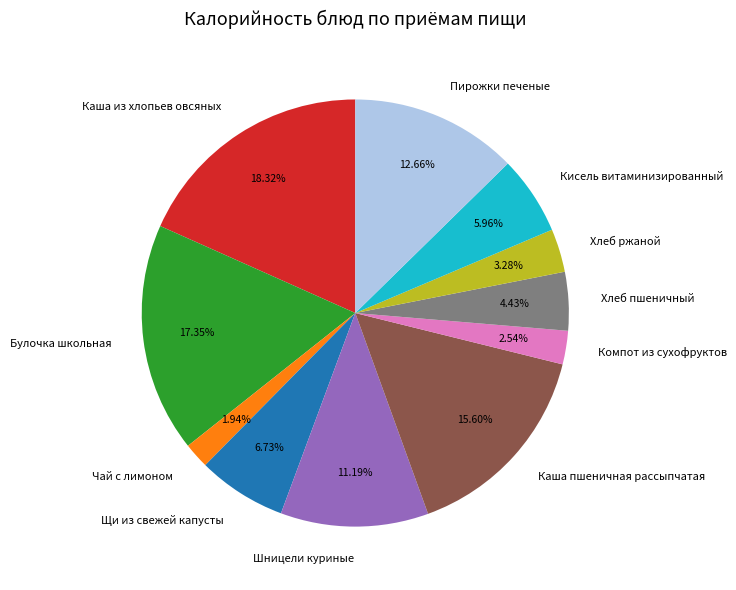

What is the ratio of the value at Каша пшеничная рассыпчатая to the value at Щи из свежей капусты?

2.3